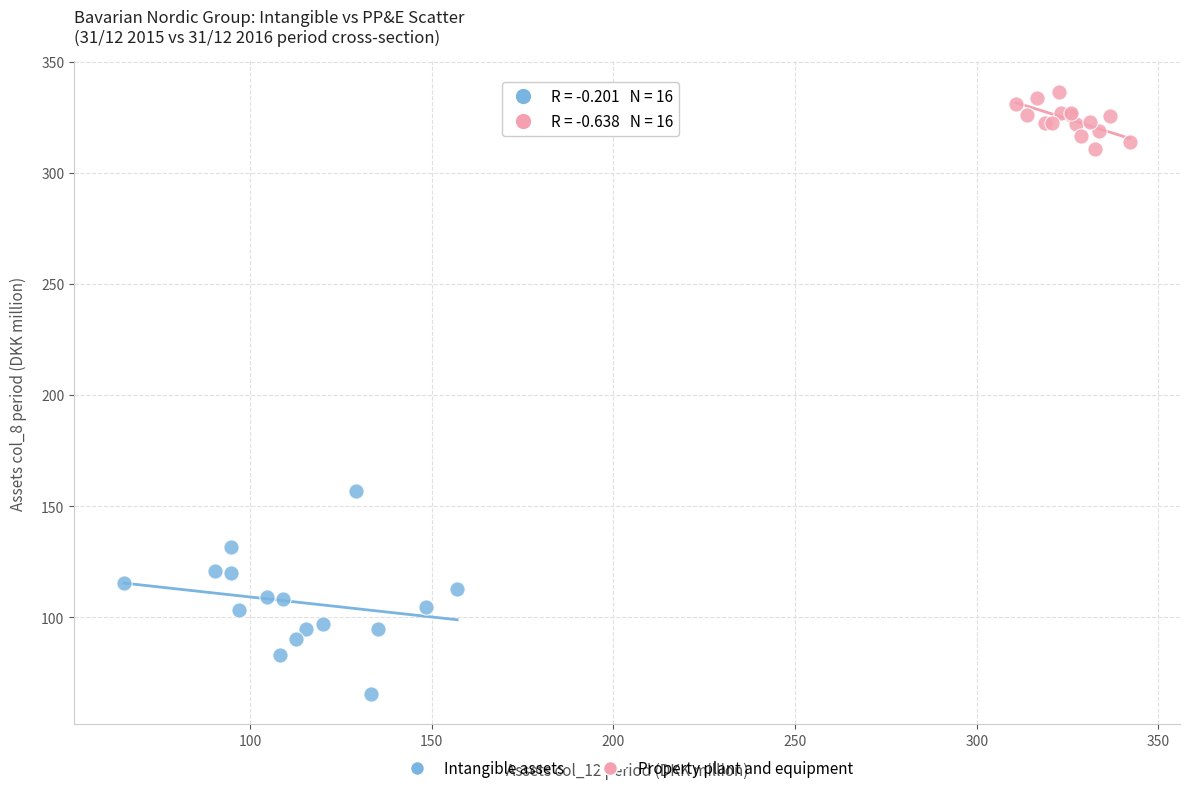

What are all the series names shown in the legend?

Intangible assets, Property plant and equipment